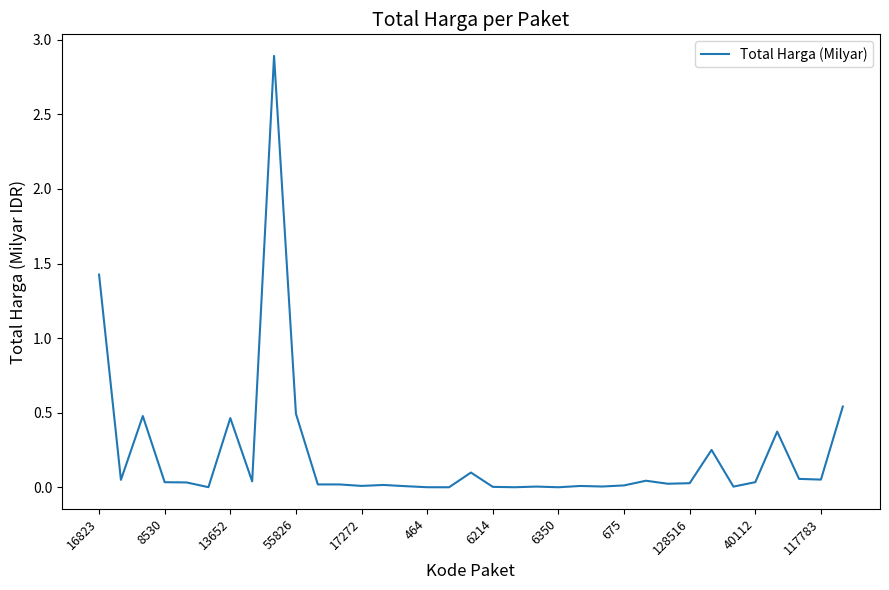

What is the greatest value displayed?

2.9